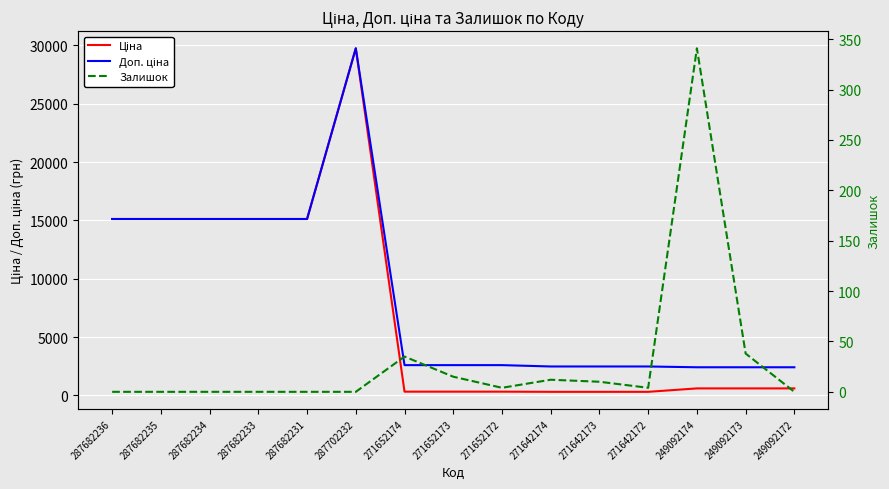

Reading left to right, what are all the values shown in this chart?

Ціна: 15120.0	15120.0	15120.0	15120.0	15120.0	29747.2	324.8	324.8	324.8	310.3	310.3	310.3	603.7	603.7	603.7
Доп. ціна: 15120.0	15120.0	15120.0	15120.0	15120.0	29747.2	2598.3	2598.3	2598.3	2482.4	2482.4	2482.4	2414.8	2414.8	2414.8
Залишок: 0.0	0.0	0.0	0.0	0.0	0.0	35.0	15.0	4.0	12.0	10.0	4.0	341.0	38.0	0.0